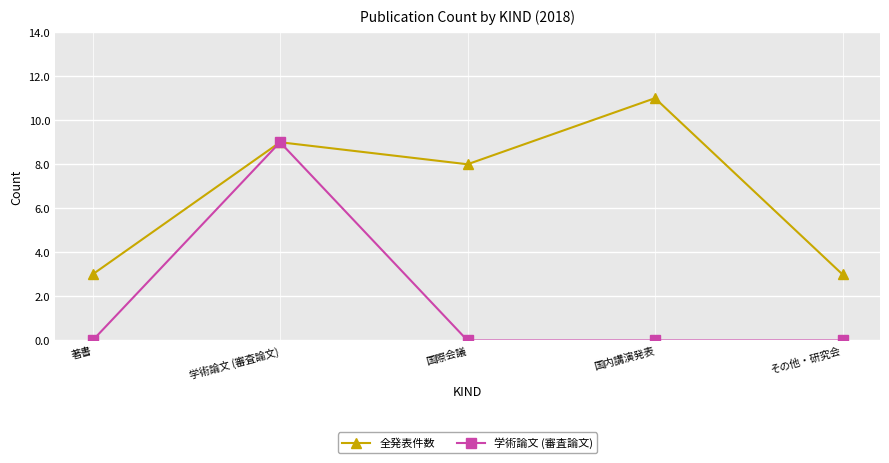

List the series in order of their overall mean, highest first.

全発表件数, 学術論文 (審査論文)